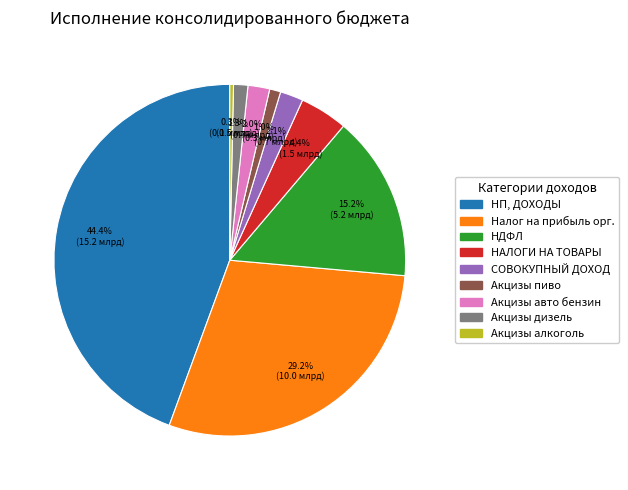

Is there any slice that represents more than half of the pie?

No